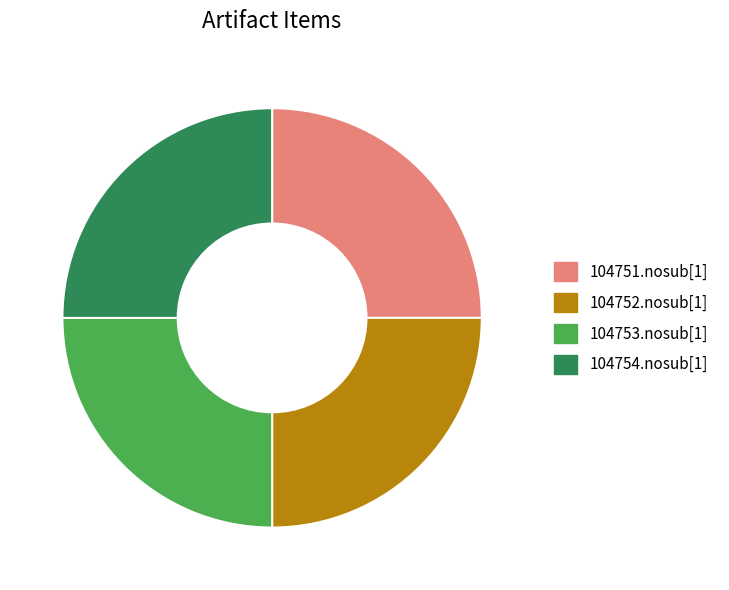

Is there any slice that represents more than half of the pie?

No